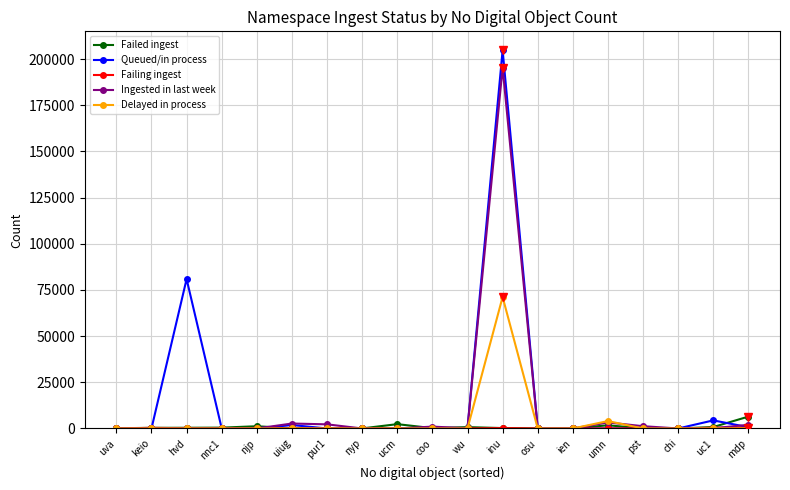

What is the maximum value shown in the chart?

204801